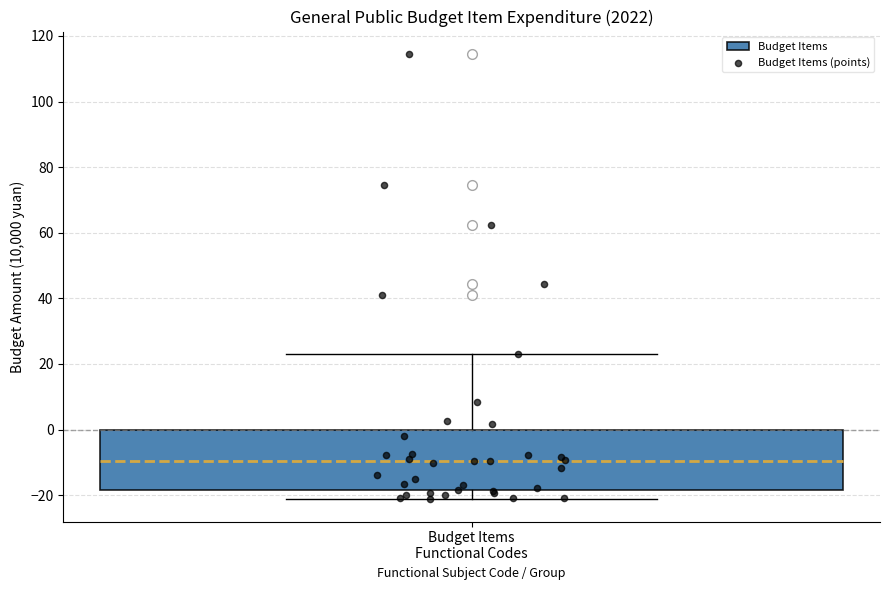

Read this box plot against the y-axis: the position of the median line, the range covered by the box, and the ends of both whiskers. The values are not printed on the chart, so give them approximately, as read against the axis.

median -10, box -18 to 0, whiskers -22 to 22